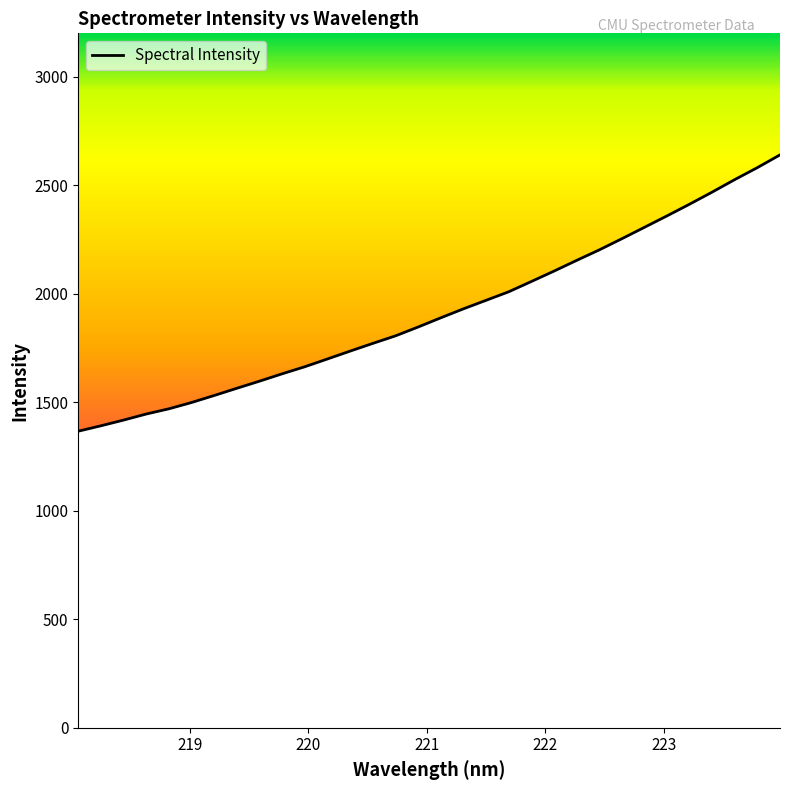

How many categories are shown in the chart?

32